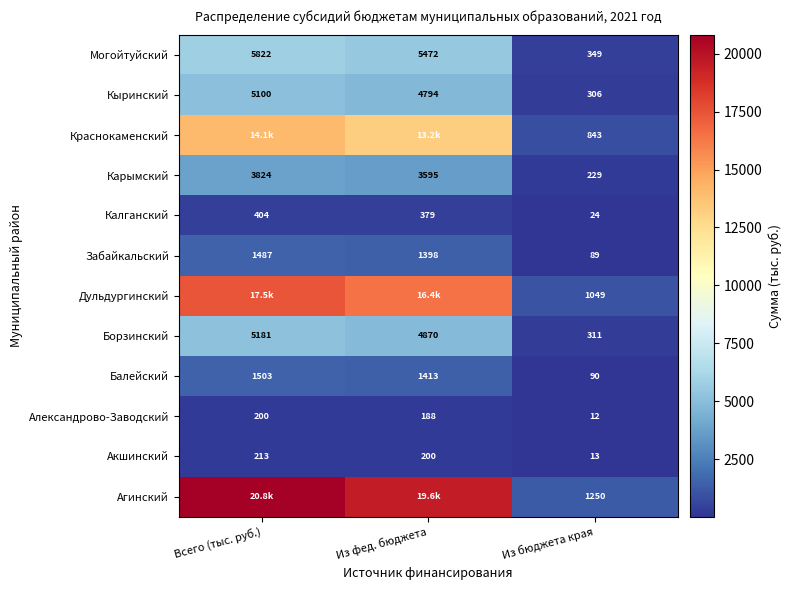

Rank the categories by Карымский value from lowest to highest.

Из бюджета края, Из фед. бюджета, Всего (тыс. руб.)